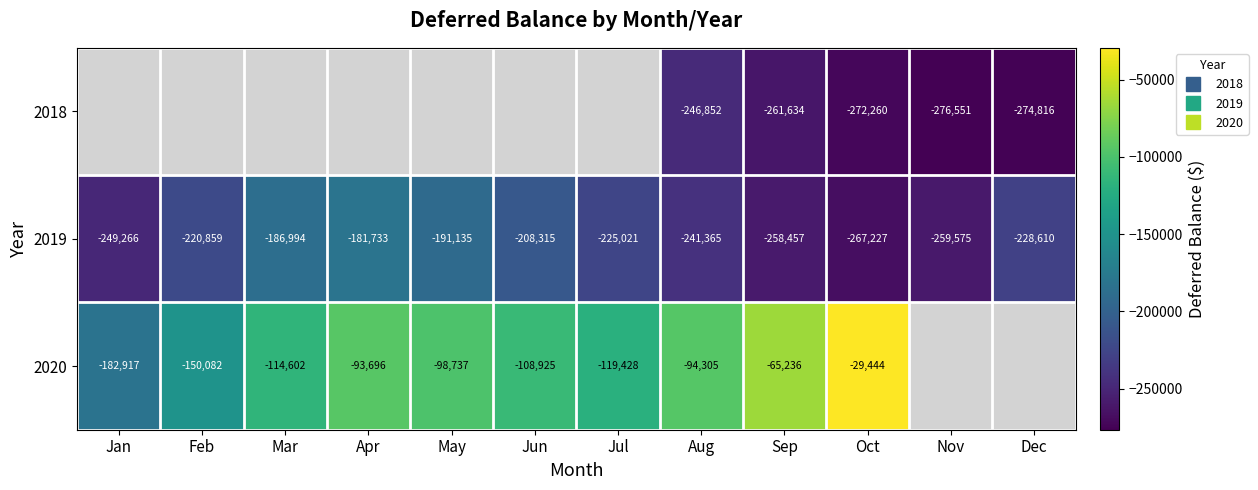

Where does the 2020 series first go above -94305?

Apr